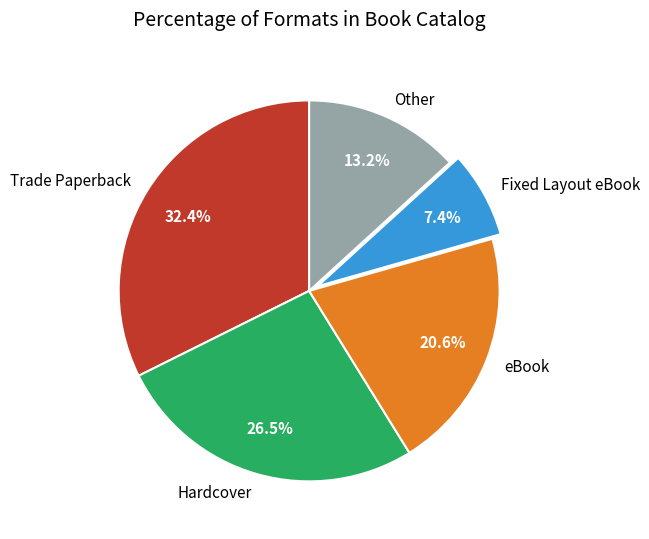

Between Trade Paperback and Fixed Layout eBook, which is larger?

Trade Paperback